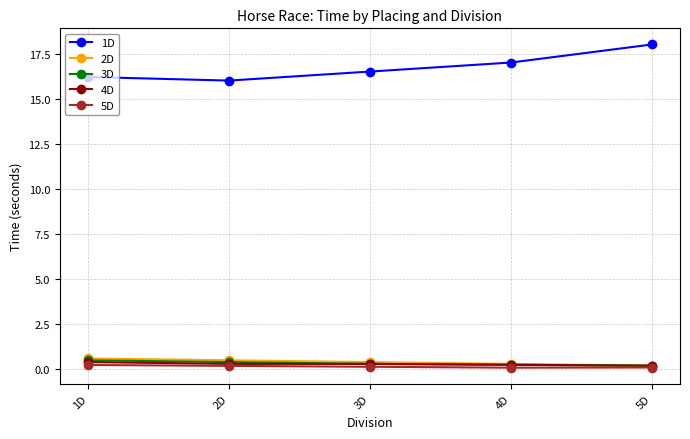

The 2D series shows 0.2 at 5D. True or false?

True